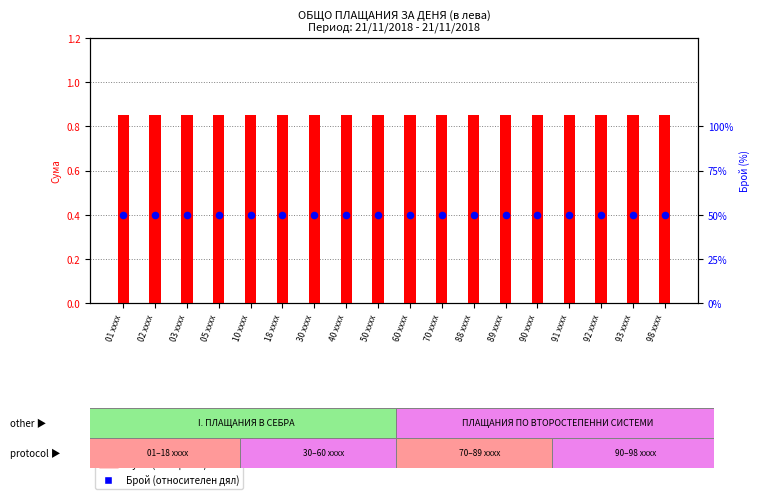

Which series has the largest total across all categories?

Сума (плащания)